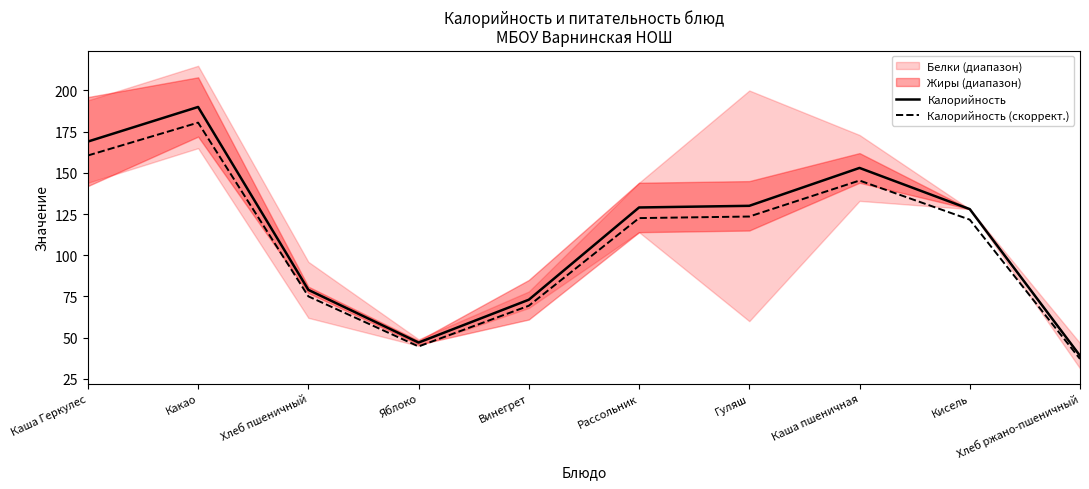

What is the label of the 9th point from the right?

Какао